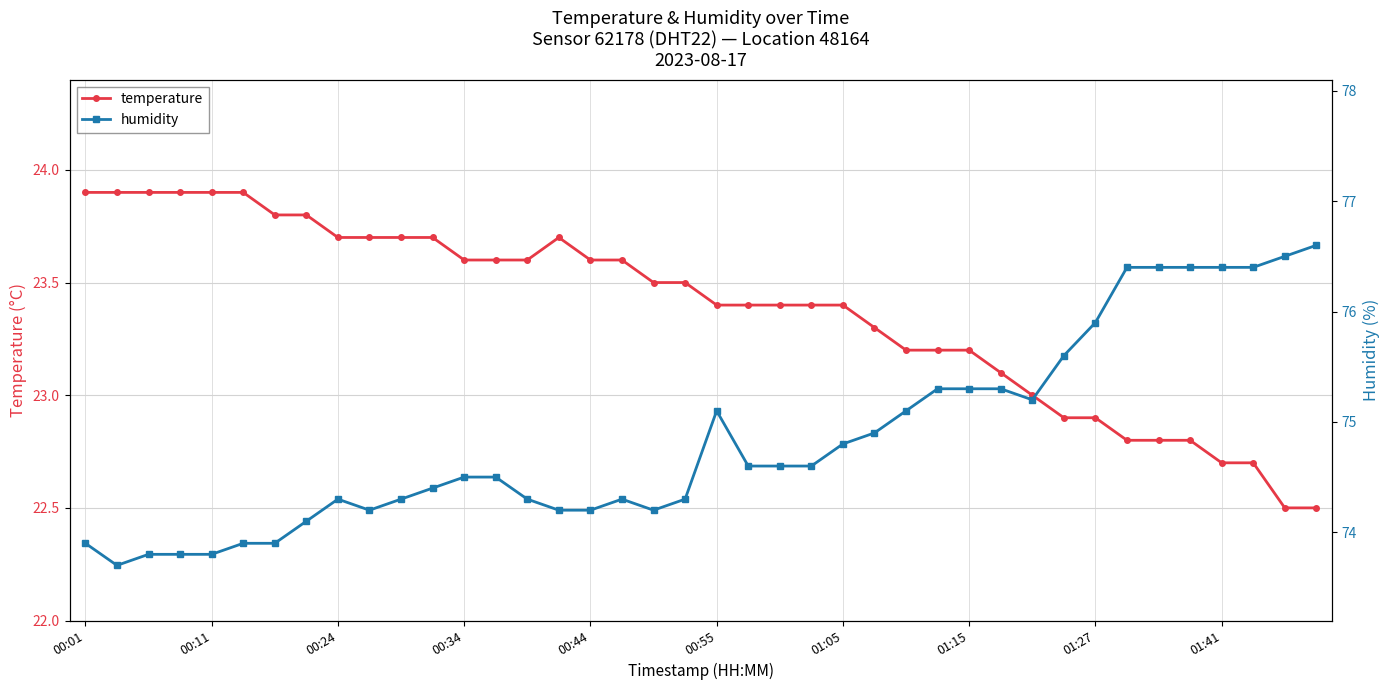

What is the highest value of the temperature series?

23.9